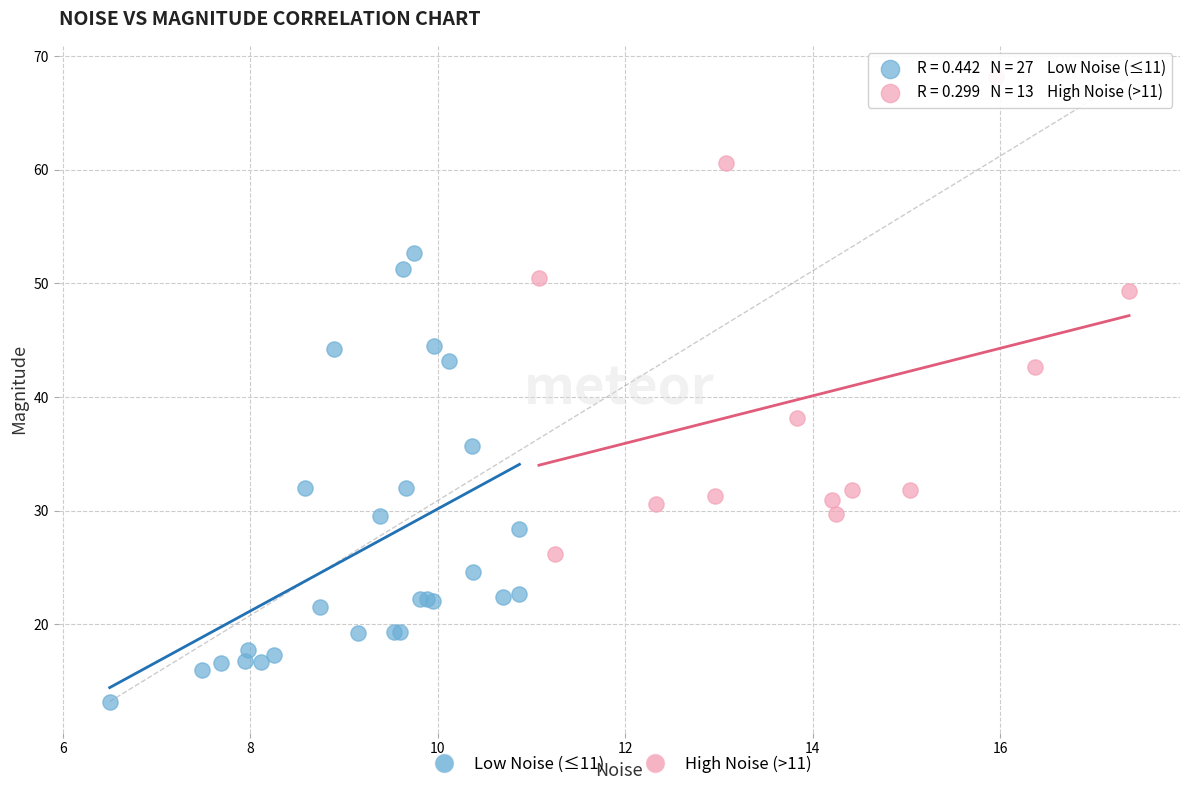

Which series reaches the minimum Y coordinate?

Low Noise (≤11)